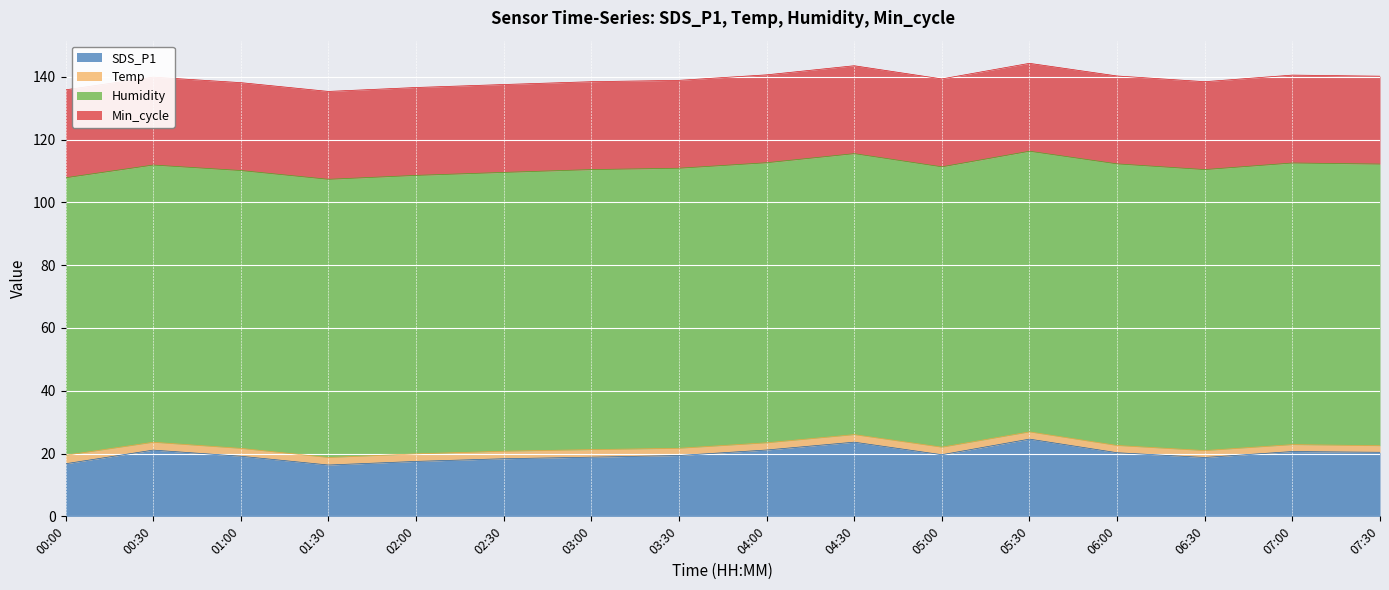

What is the difference between the maximum and minimum values in the Temp series?

0.6